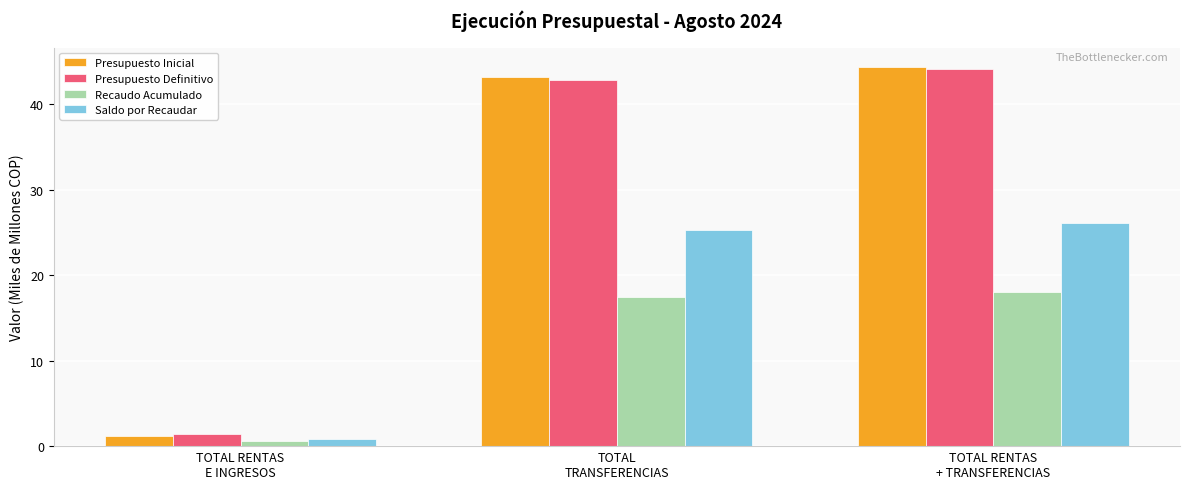

What is the difference between the maximum and minimum values in the Presupuesto Inicial series?

43.2